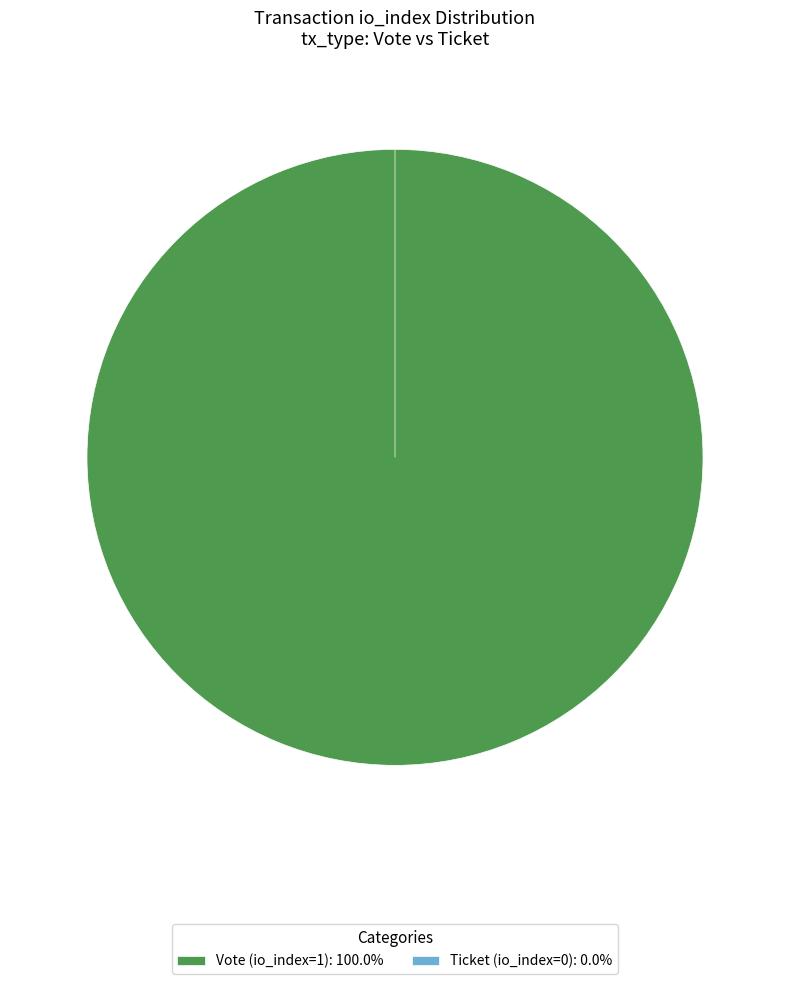

What is the smallest slice in the pie chart?

Ticket (io_index=0)